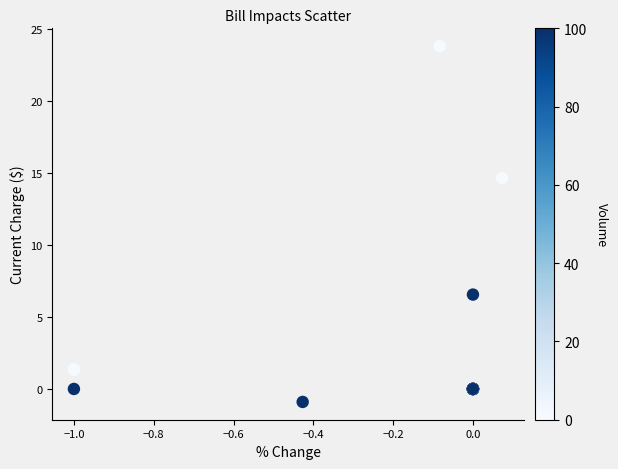

What Y value in the scatter plot is closest to 11?

14.6